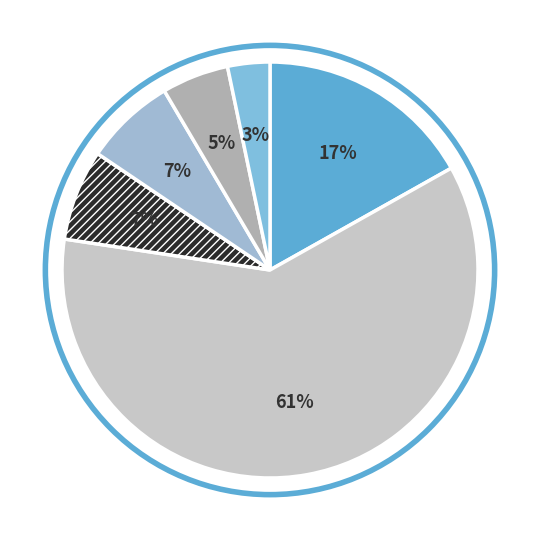

How many segments does this pie chart have?

6